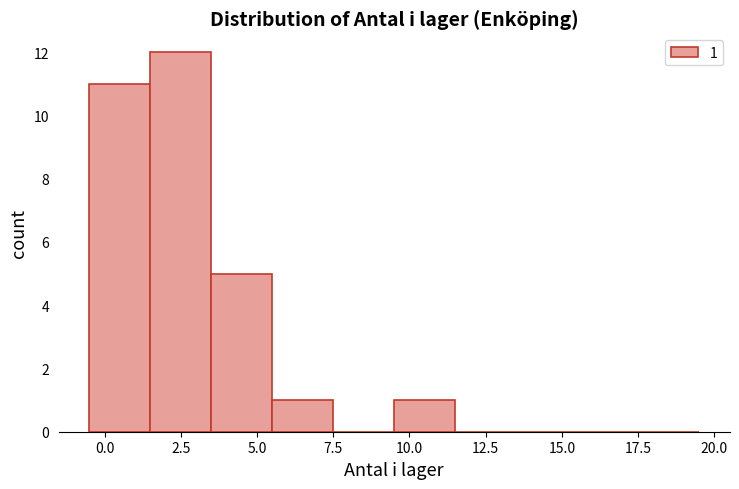

Over which range of the x-axis is the bar tallest?

1.5 to 3.5